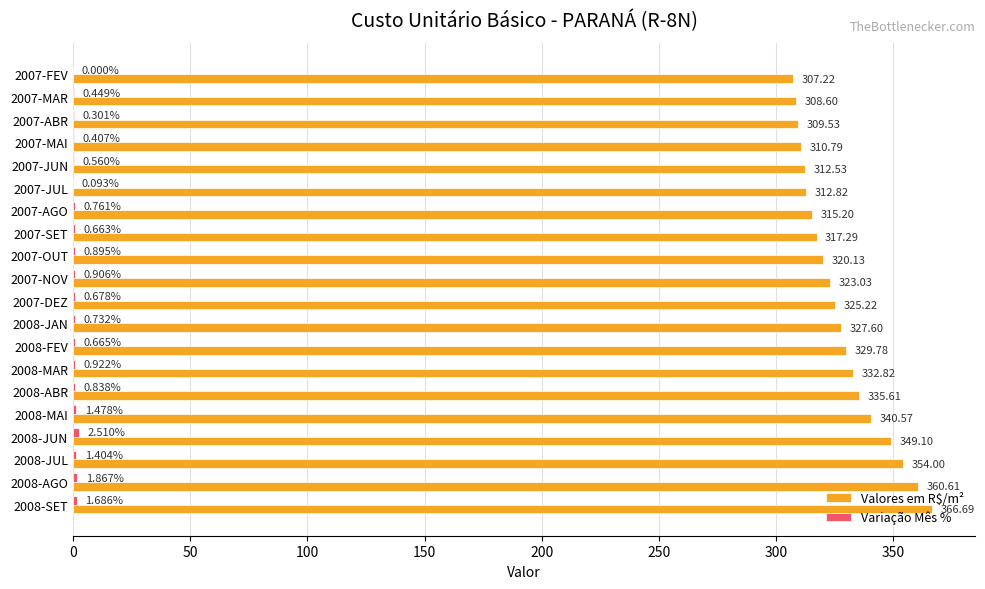

Which series has the largest total across all categories?

Valores em R$/m²